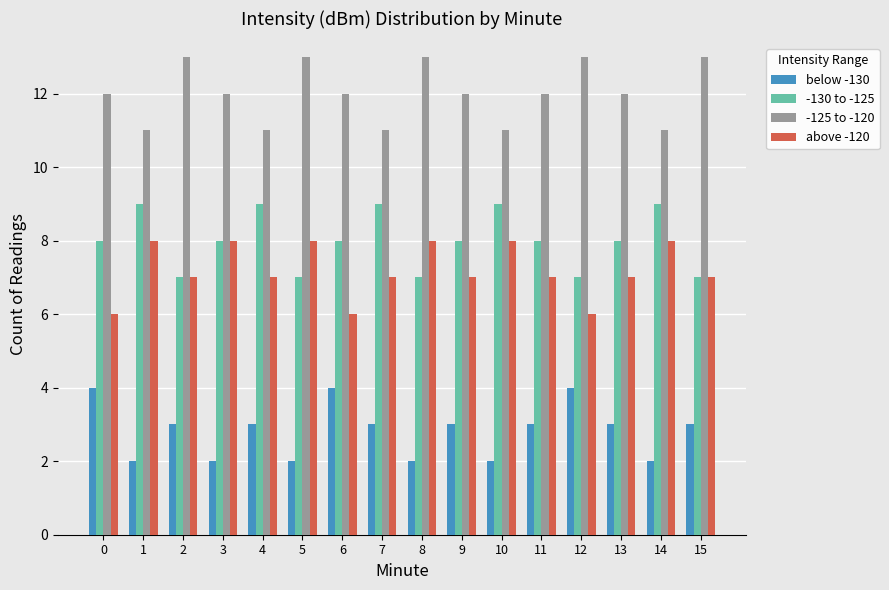

Count the above -120 values in the range 7 to 8.

13